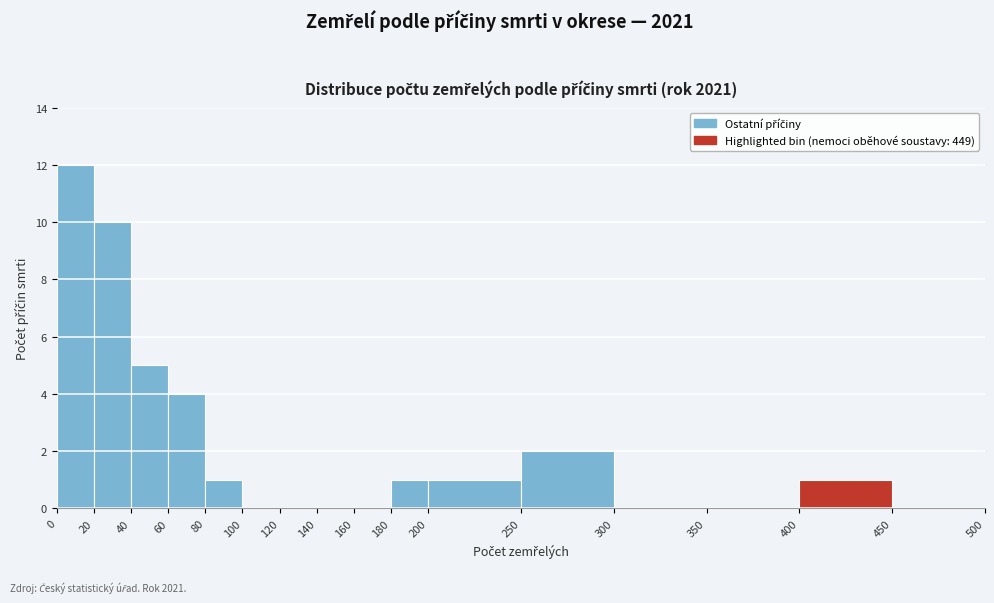

Which range on the x-axis has the tallest bar?

0 to 20